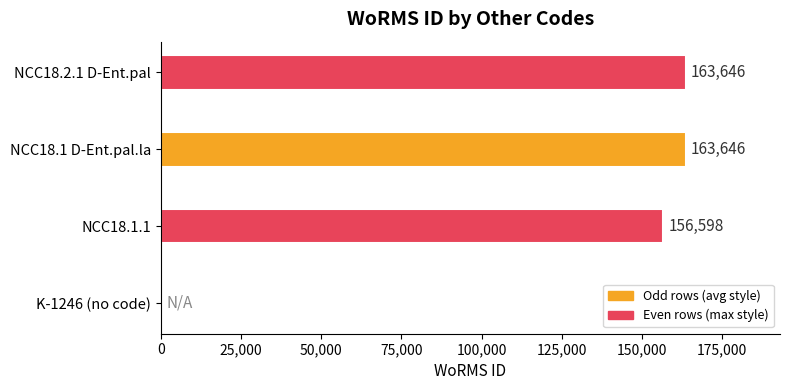

The chart shows a value of 163646 at NCC18.2.1 D-Ent.pal. True or false?

True